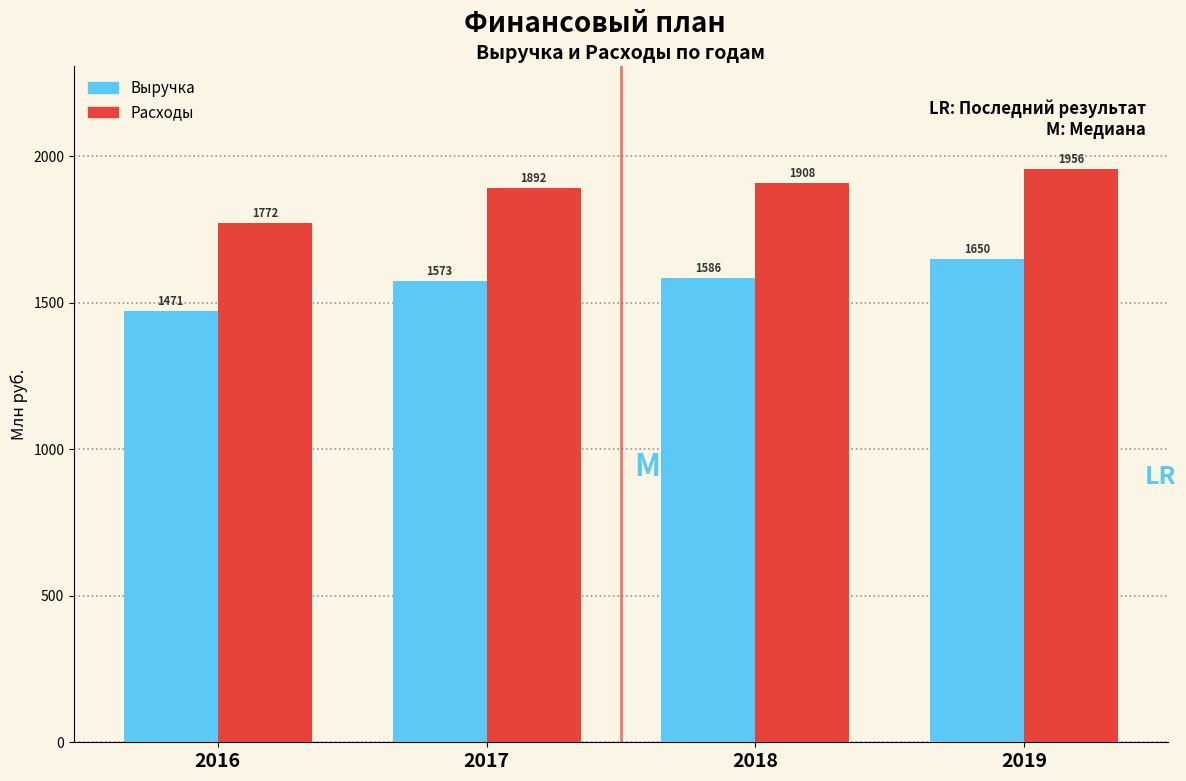

List the labels in order of Выручка value, smallest first.

2016, 2017, 2018, 2019